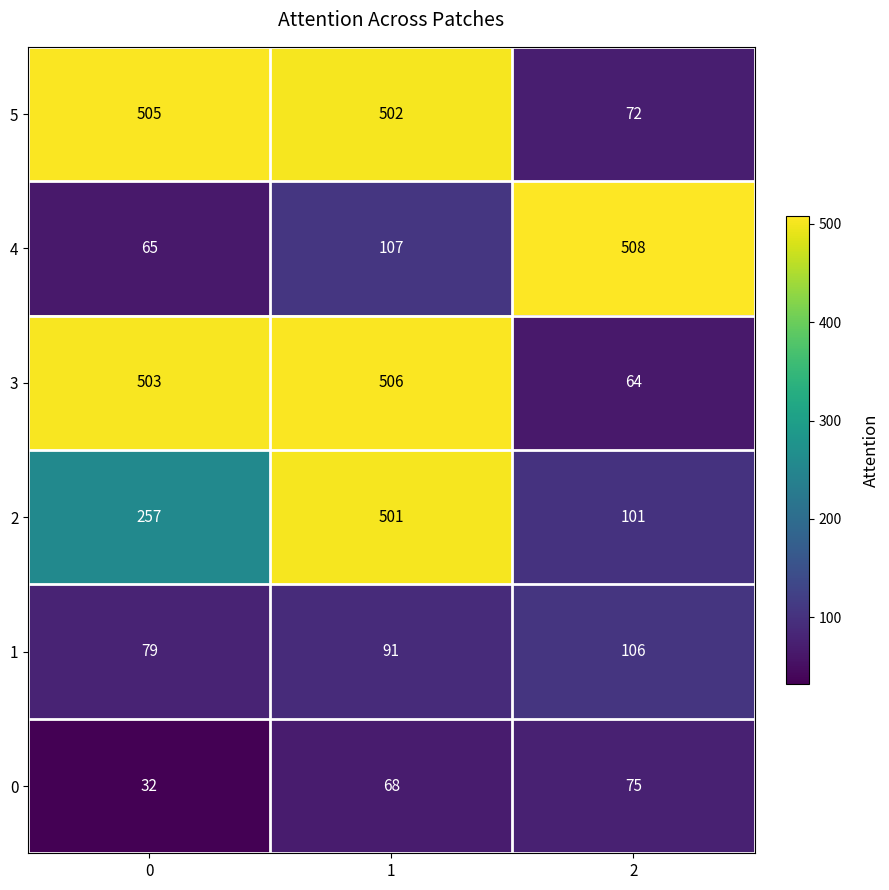

What is the total value across all series at 2?

926